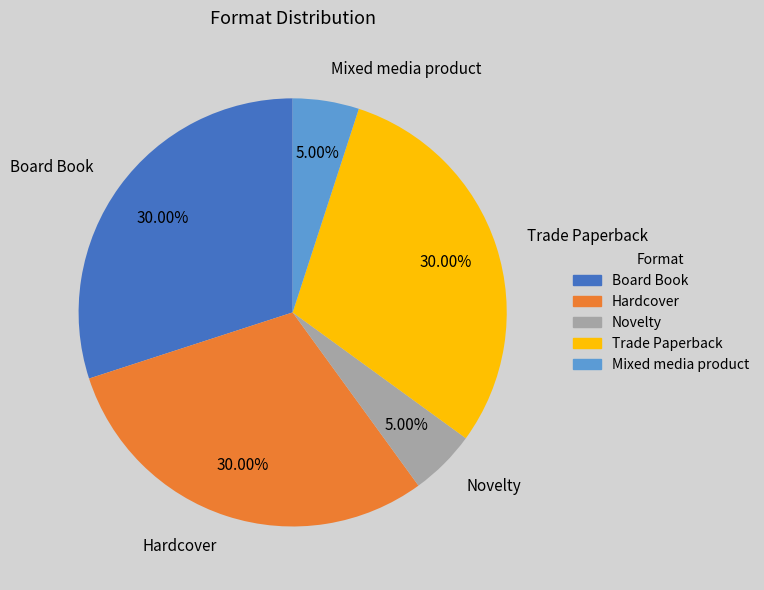

True or false: Trade Paperback accounts for 17% of the total.

False